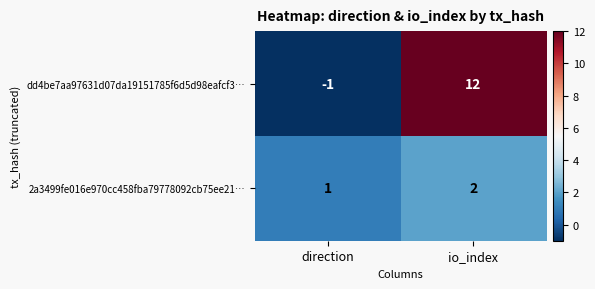

Which series has the widest spread of values?

dd4be7aa97631d07da19151785f6d5d98eafcf3…